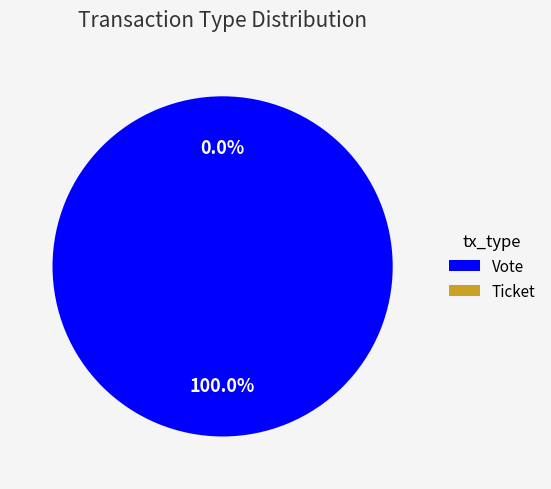

To the nearest percent, what is the difference between the Vote and Ticket slice percentages?

100%